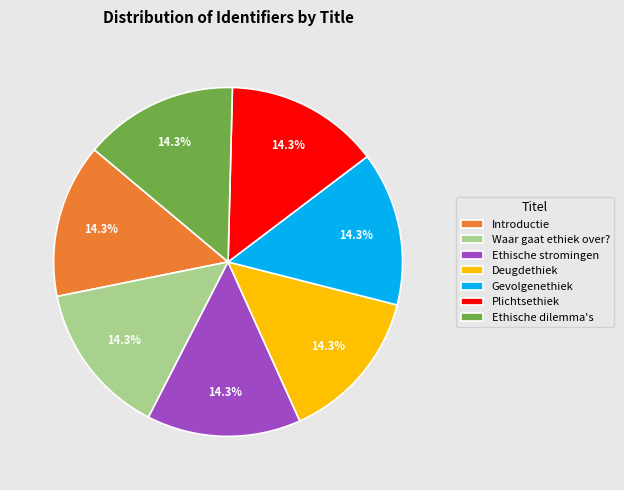

What percentage do Introductie and Gevolgenethiek together represent?

28.6%